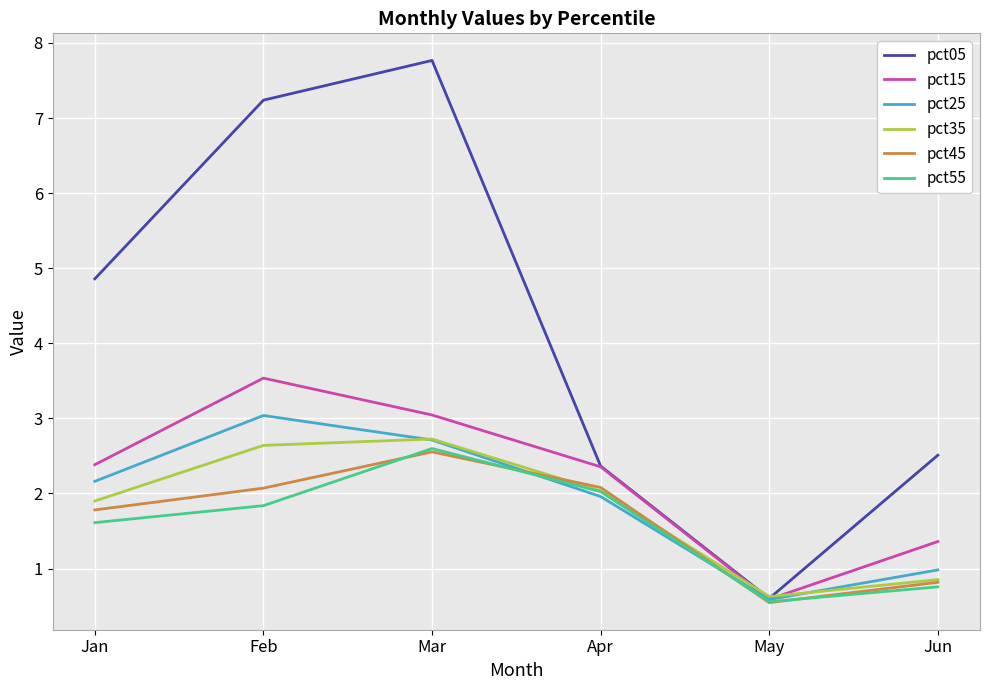

How many series are shown in this chart?

6